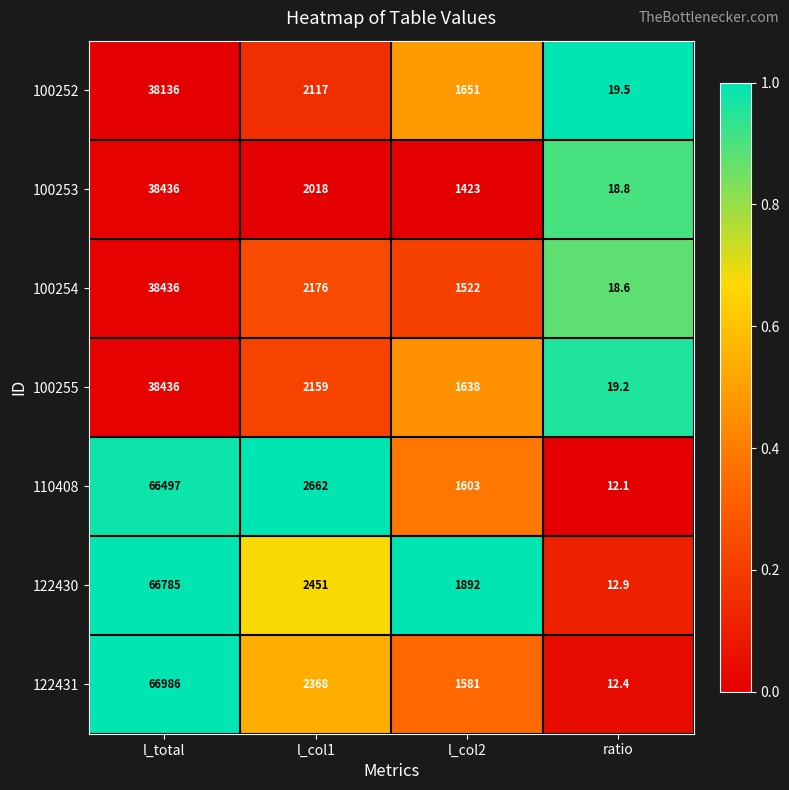

Which series changed the most between l_col1 and l_col2?

110408